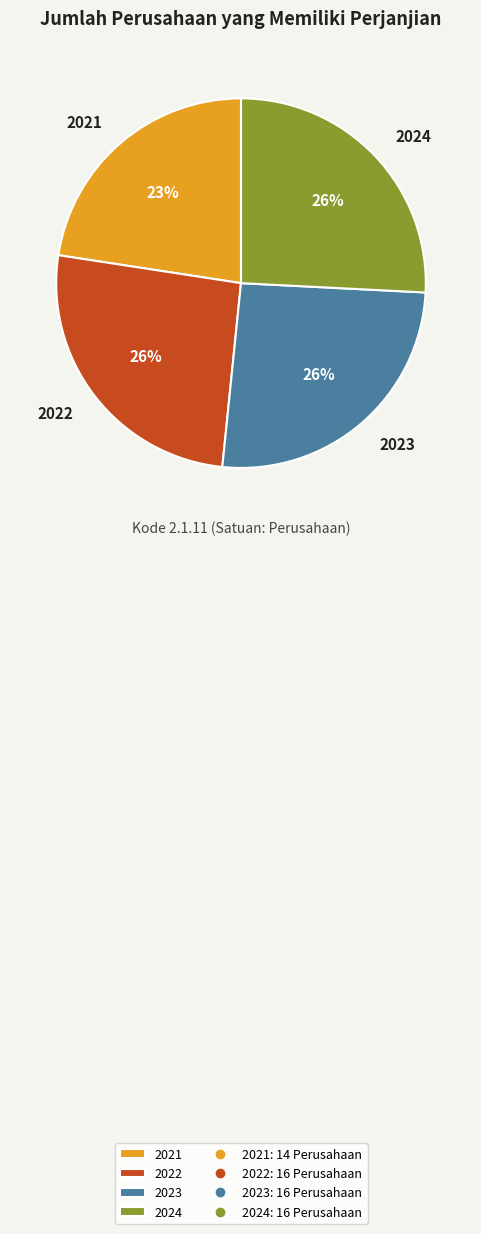

To the nearest percent, what portion does 2024 represent?

26%